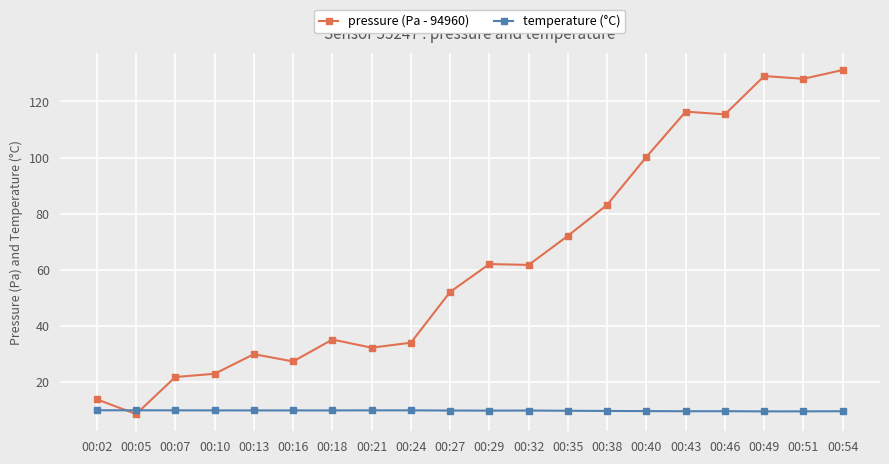

What is the value of the temperature (°C) point at the 2nd from the left?

9.9